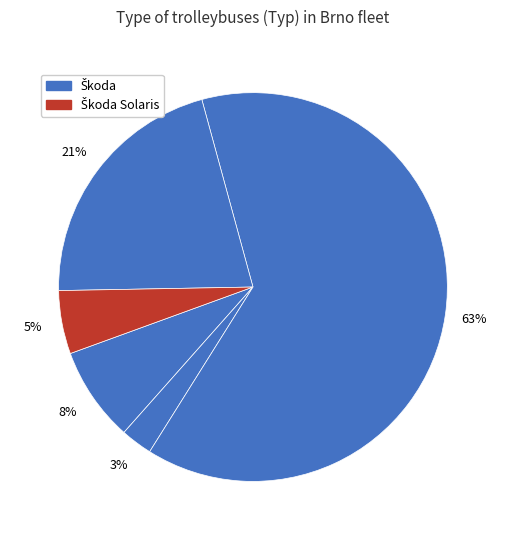

How many slices are in this pie chart?

5